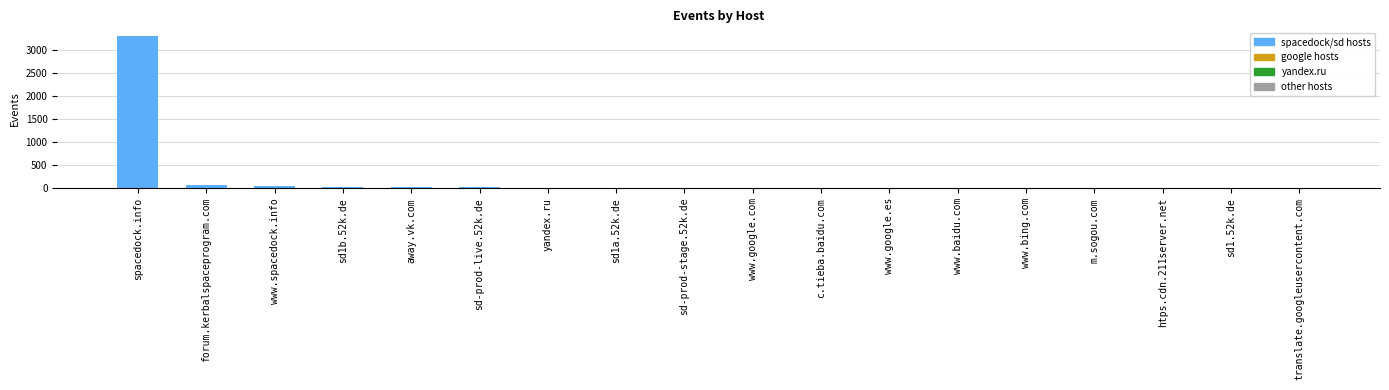

Does the chart contain stacked bars?

No